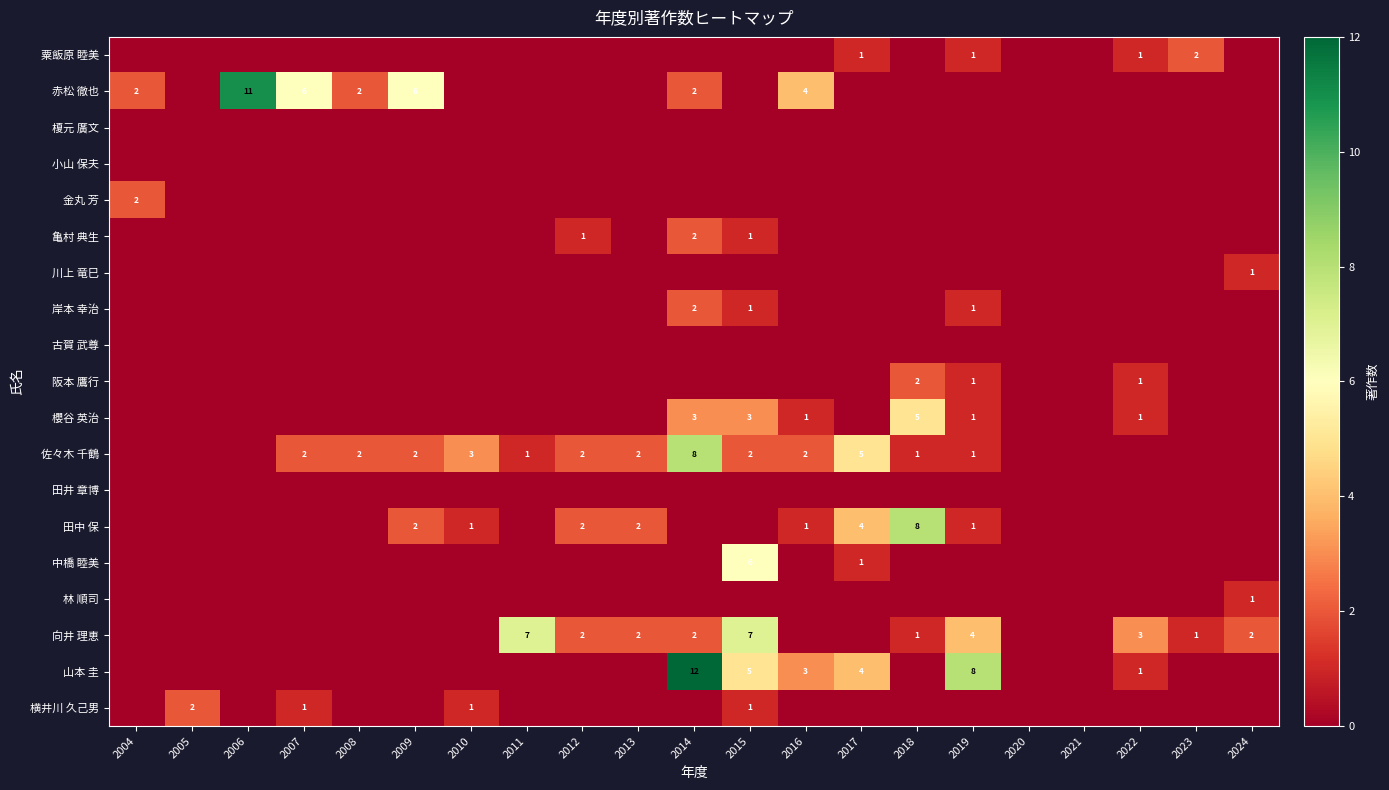

How many values in the 山本 圭 series exceed 0?

6